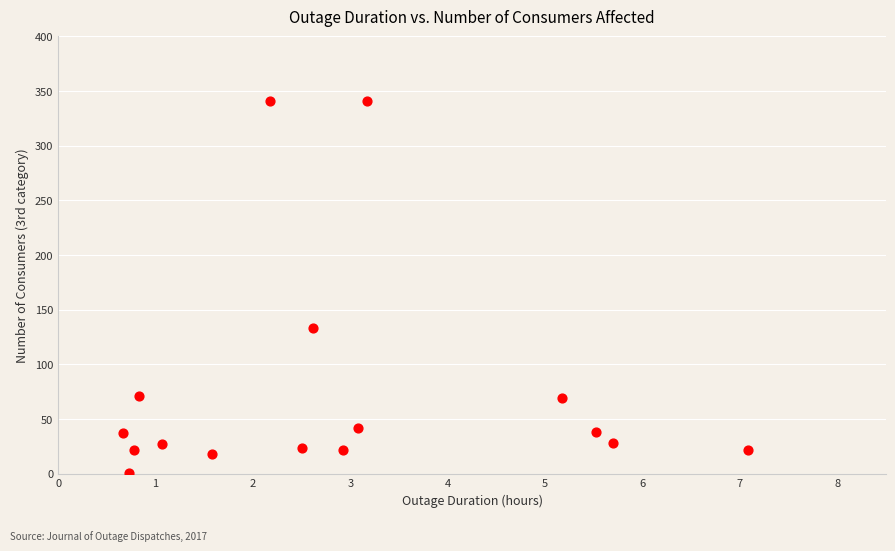

What Y value in the scatter plot is closest to 171?

133